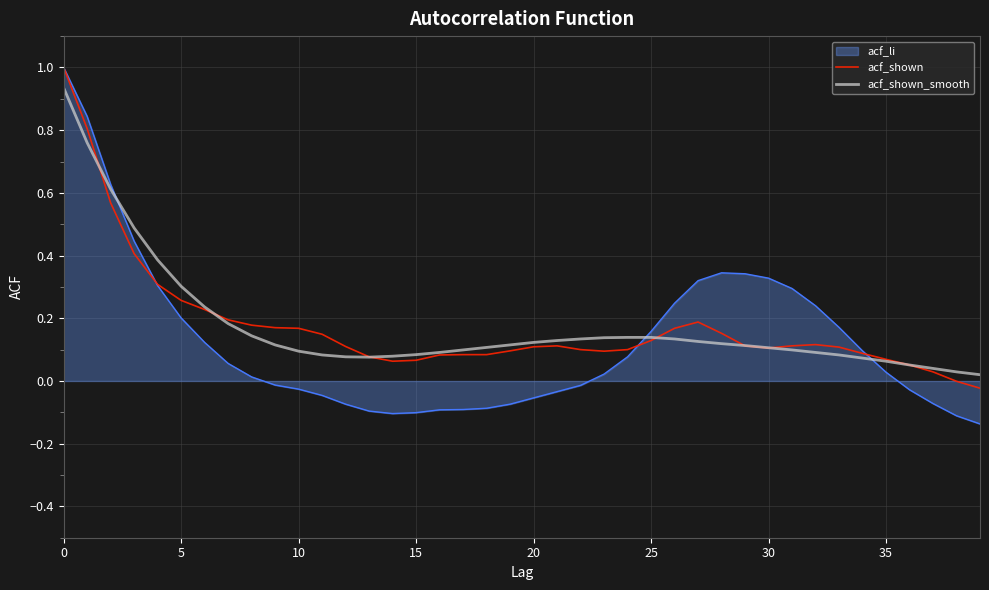

What is the maximum value for acf_li?

1.0